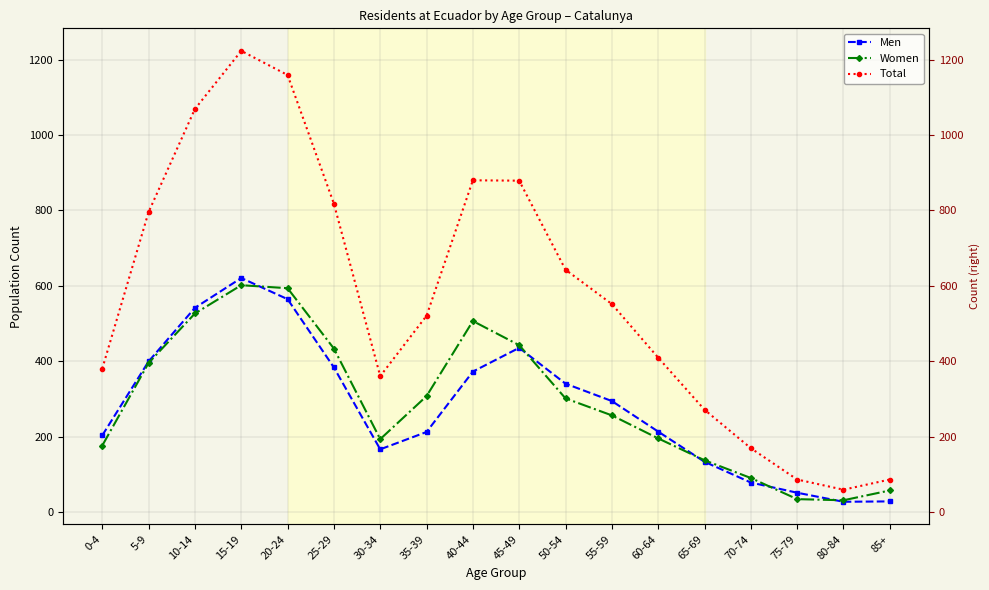

At which category is the sum across all series the highest?

15-19